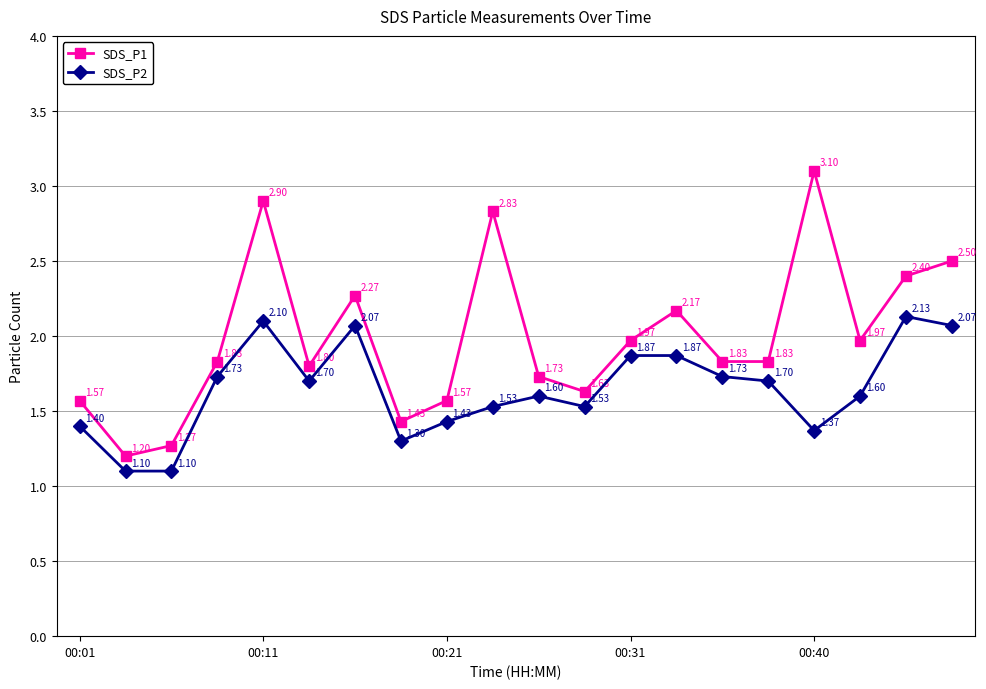

Rank the series by their average value, from highest to lowest.

SDS_P1, SDS_P2